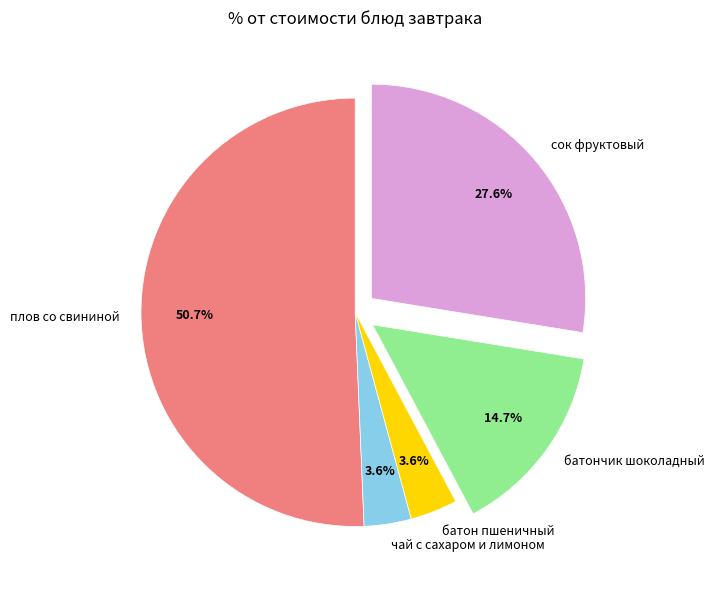

The батон пшеничный slice represents 4% of the pie. True or false?

True